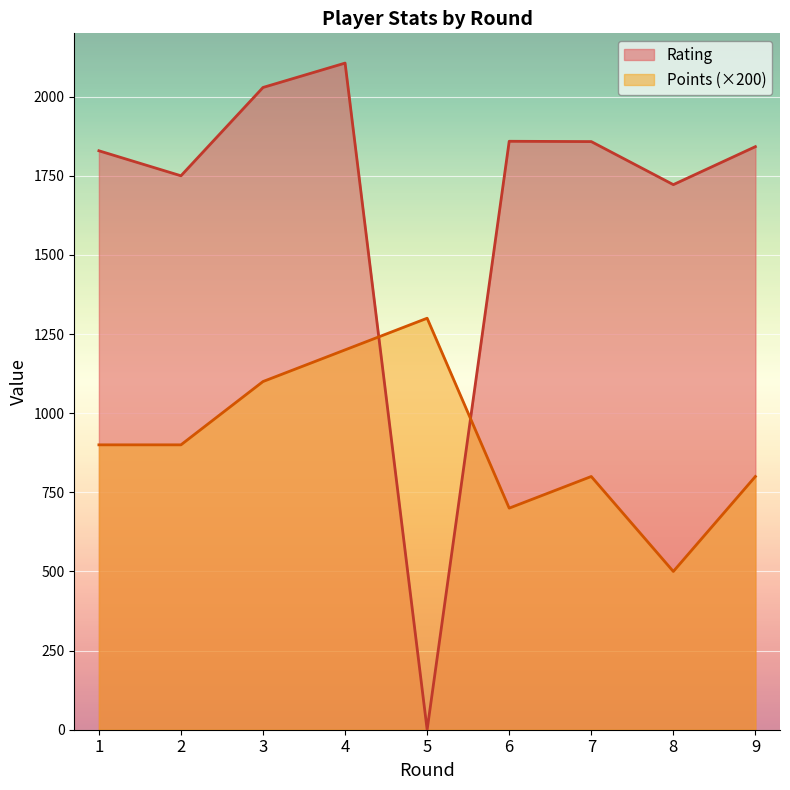

List the labels in order of Points value, largest first.

5, 4, 3, 1, 2, 7, 9, 6, 8